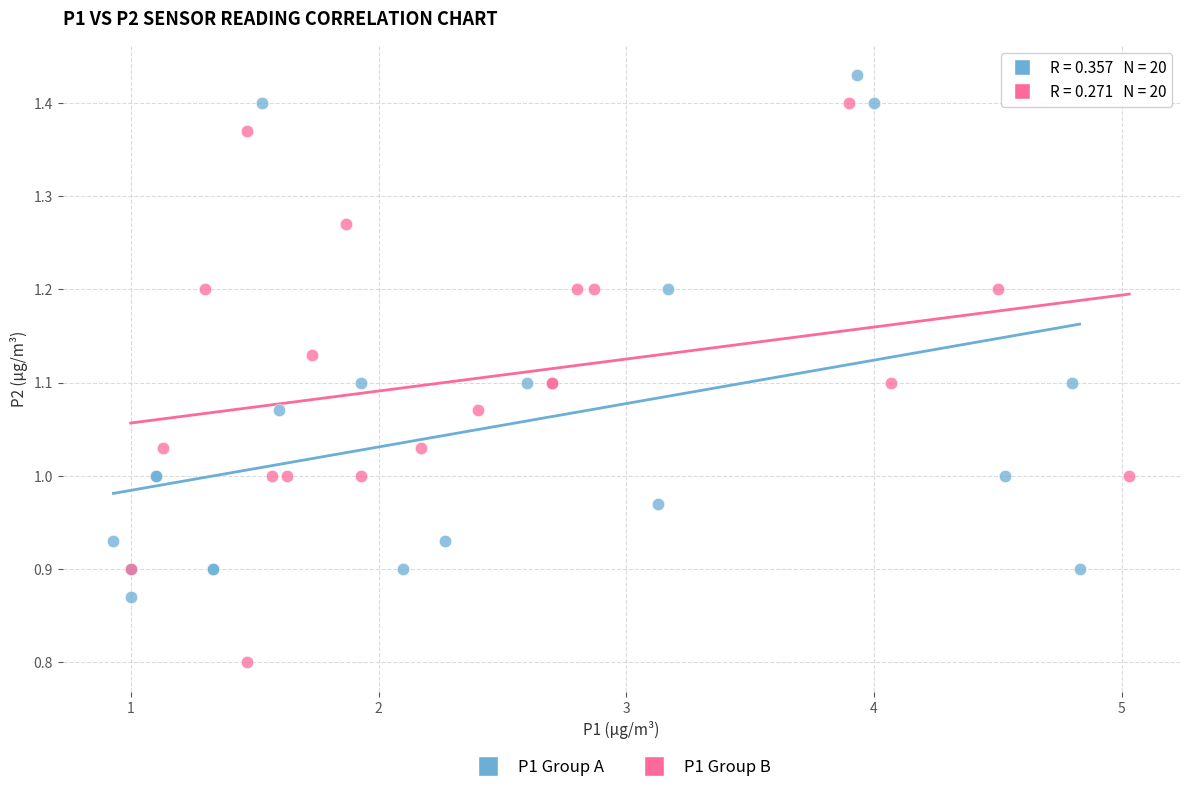

Which series reaches the maximum Y coordinate?

P1 Group A